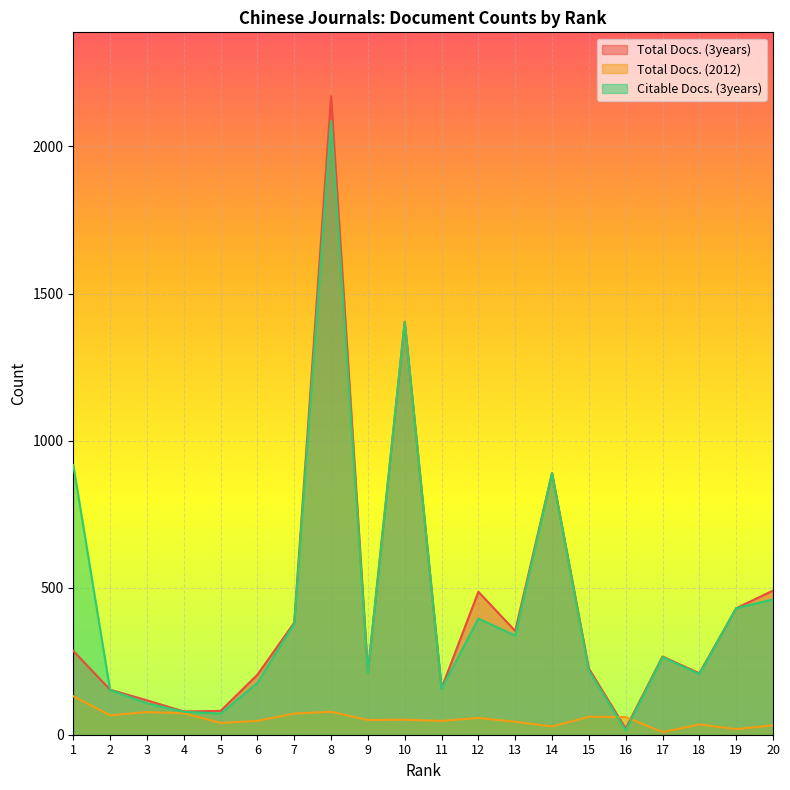

Reading right to left, what are all the values shown in this chart?

Total Docs. (3years): 20=490	19=430	18=209	17=266	16=21	15=225	14=890	13=353	12=486	11=158	10=1404	9=214	8=2171	7=381	6=204	5=81	4=79	3=117	2=153	1=285
Total Docs. (2012): 20=32	19=19	18=35	17=9	16=60	15=61	14=28	13=44	12=57	11=47	10=51	9=50	8=78	7=72	6=47	5=40	4=73	3=77	2=66	1=131
Citable Docs. (3years): 20=460	19=430	18=206	17=264	16=14	15=218	14=890	13=337	12=395	11=156	10=1404	9=211	8=2086	7=378	6=176	5=72	4=78	3=107	2=152	1=917